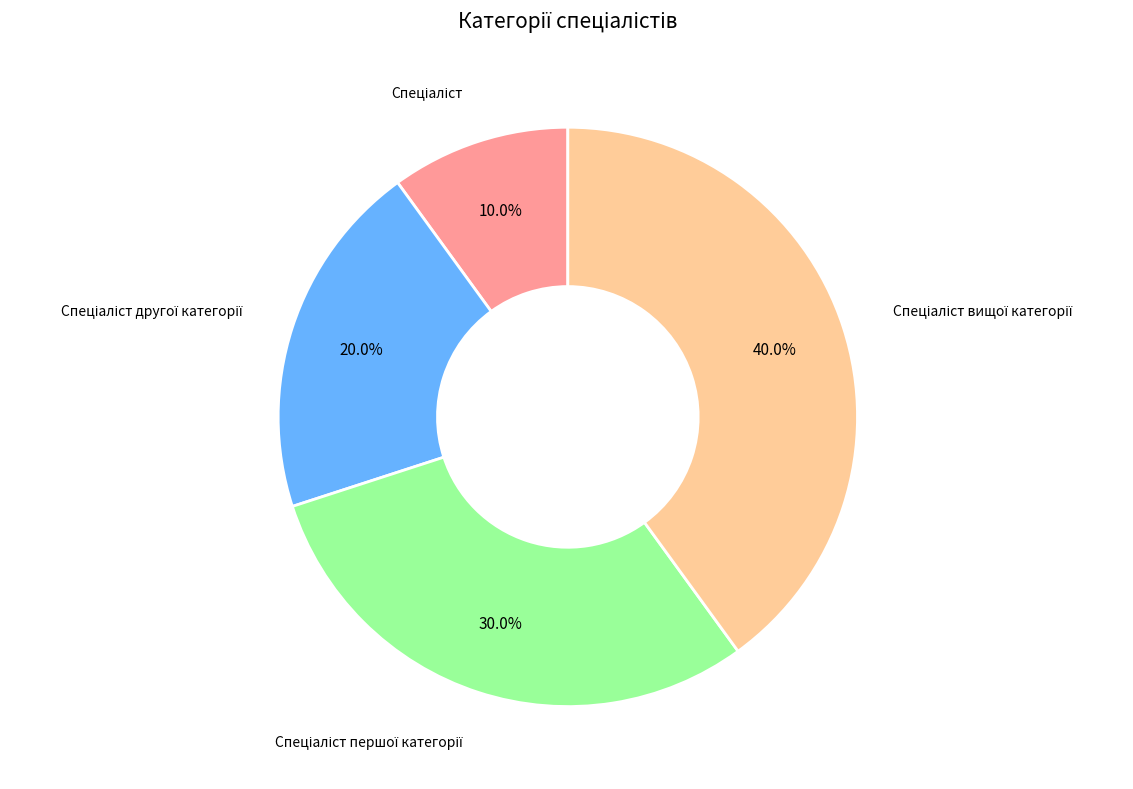

Is there a majority slice in this chart?

No